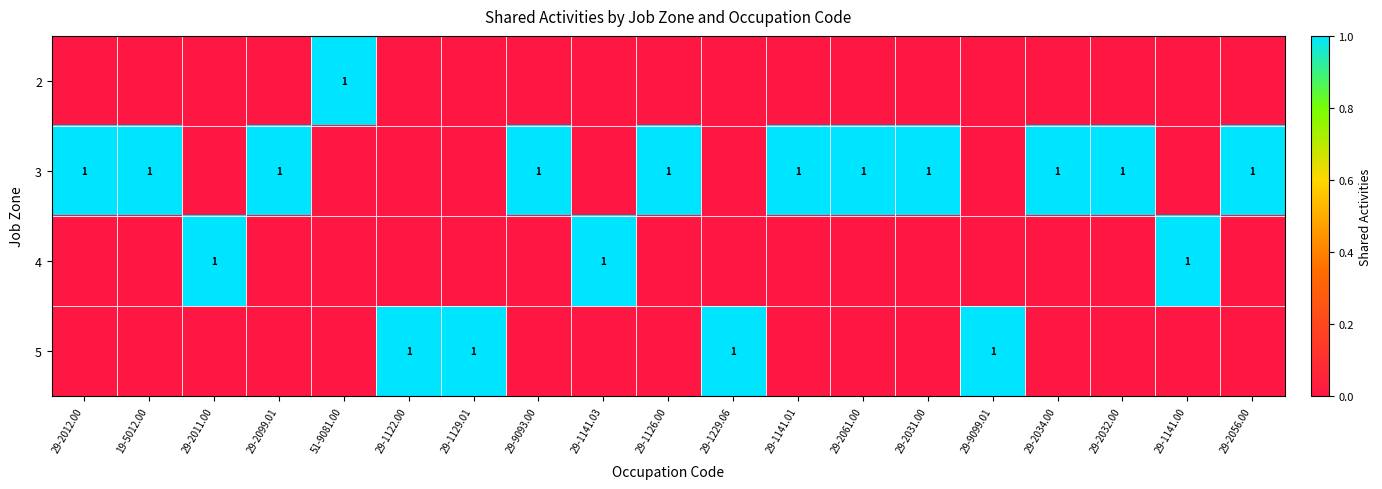

The value of 3 at 29-2099.01 is 1. True or false?

True